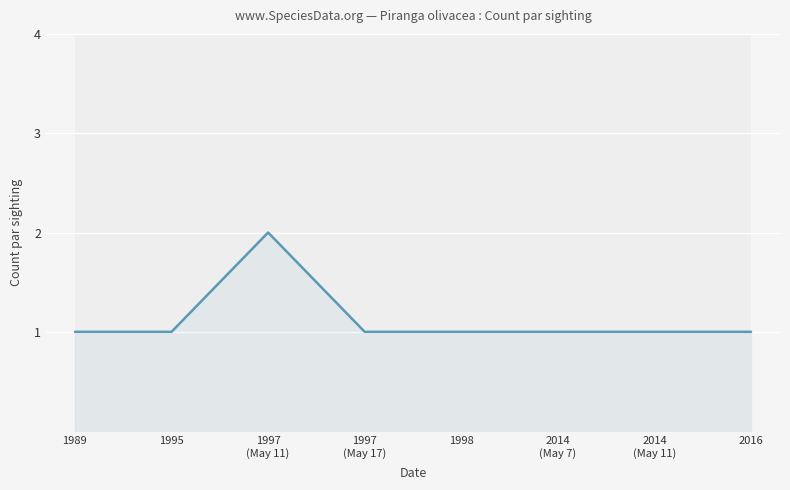

What is the greatest value displayed?

2